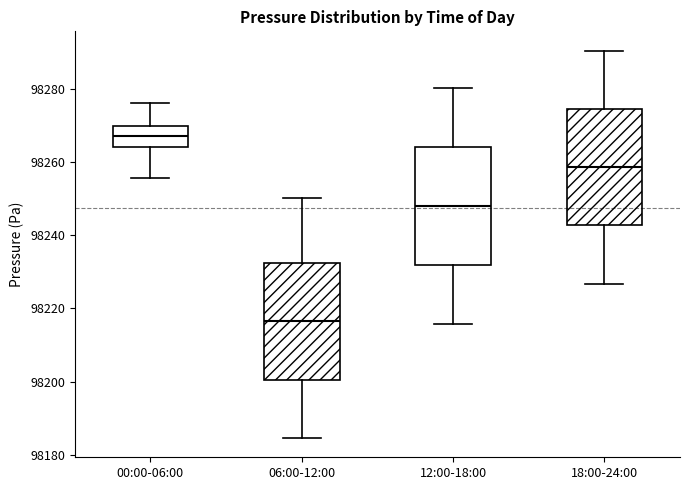

Reading left to right, read every box against the y-axis: the position of its median line, the range the box covers, and the ends of its whiskers. The values are not printed on the chart, so give them approximately, as read against the axis.

00:00-06:00: median 98266, box 98264 to 98270, whiskers 98256 to 98276
06:00-12:00: median 98216, box 98200 to 98232, whiskers 98184 to 98250
12:00-18:00: median 98248, box 98232 to 98264, whiskers 98216 to 98280
18:00-24:00: median 98258, box 98242 to 98274, whiskers 98226 to 98290